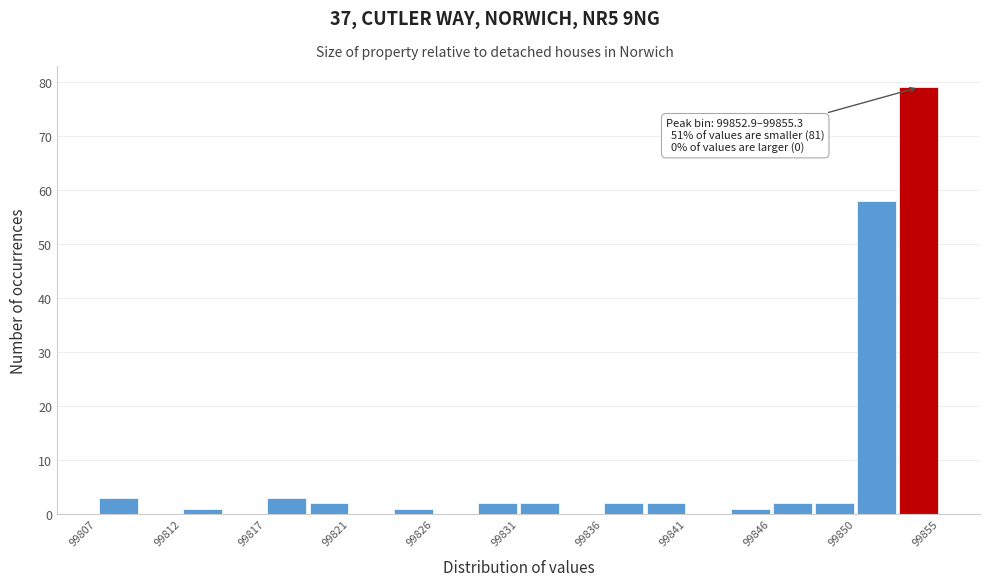

Over which range of the x-axis is the bar tallest?

99853.0 to 99855.5